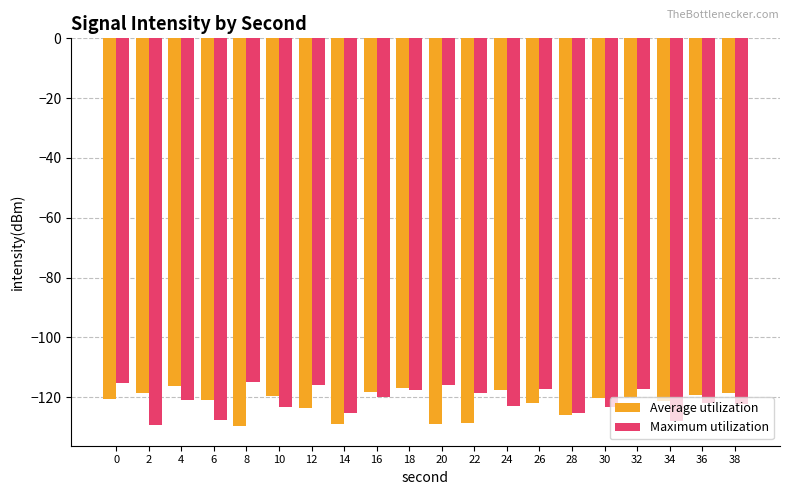

The value of Maximum utilization at 12 is -186.7. True or false?

False